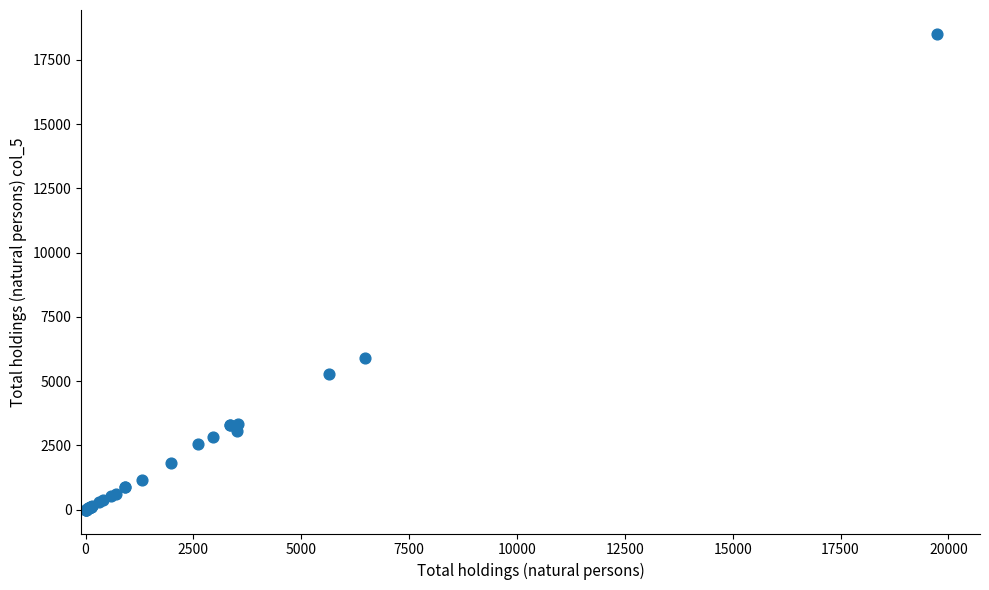

What Y value in the scatter plot is closest to 9256?

5904.6